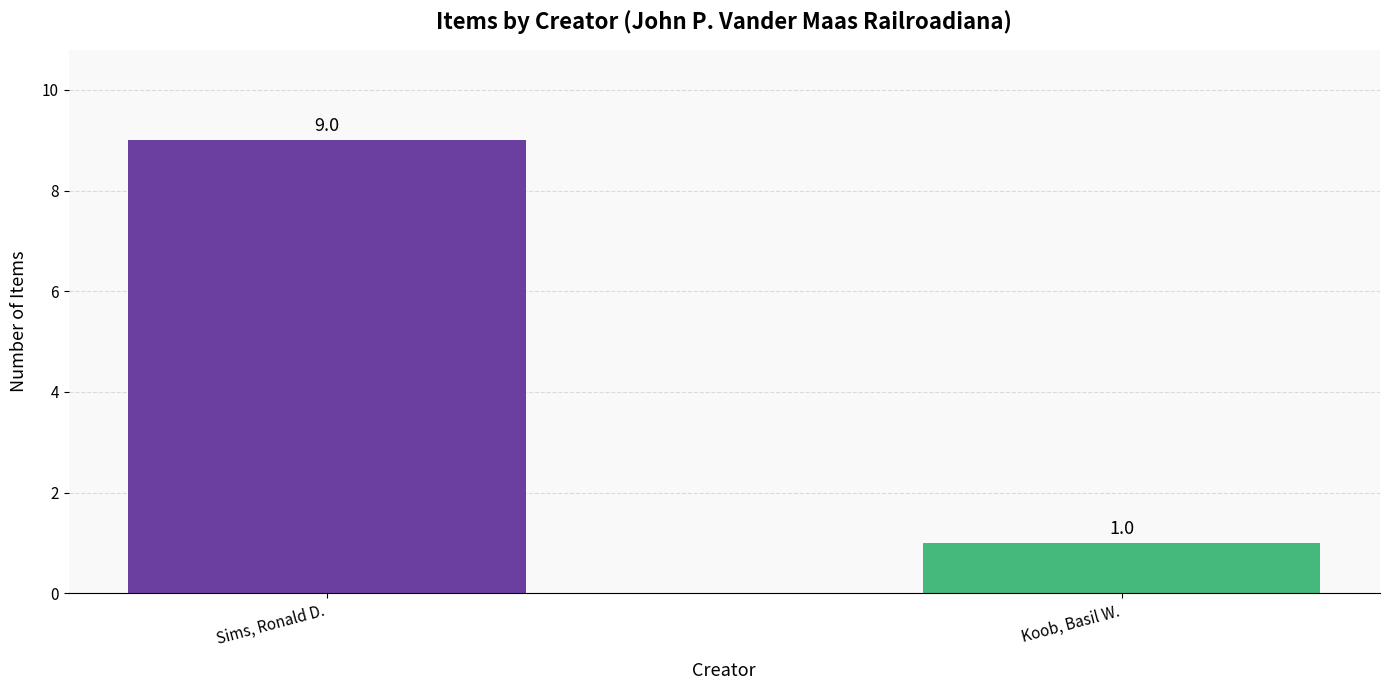

What is the change in value from Sims, Ronald D. to Koob, Basil W.?

-8